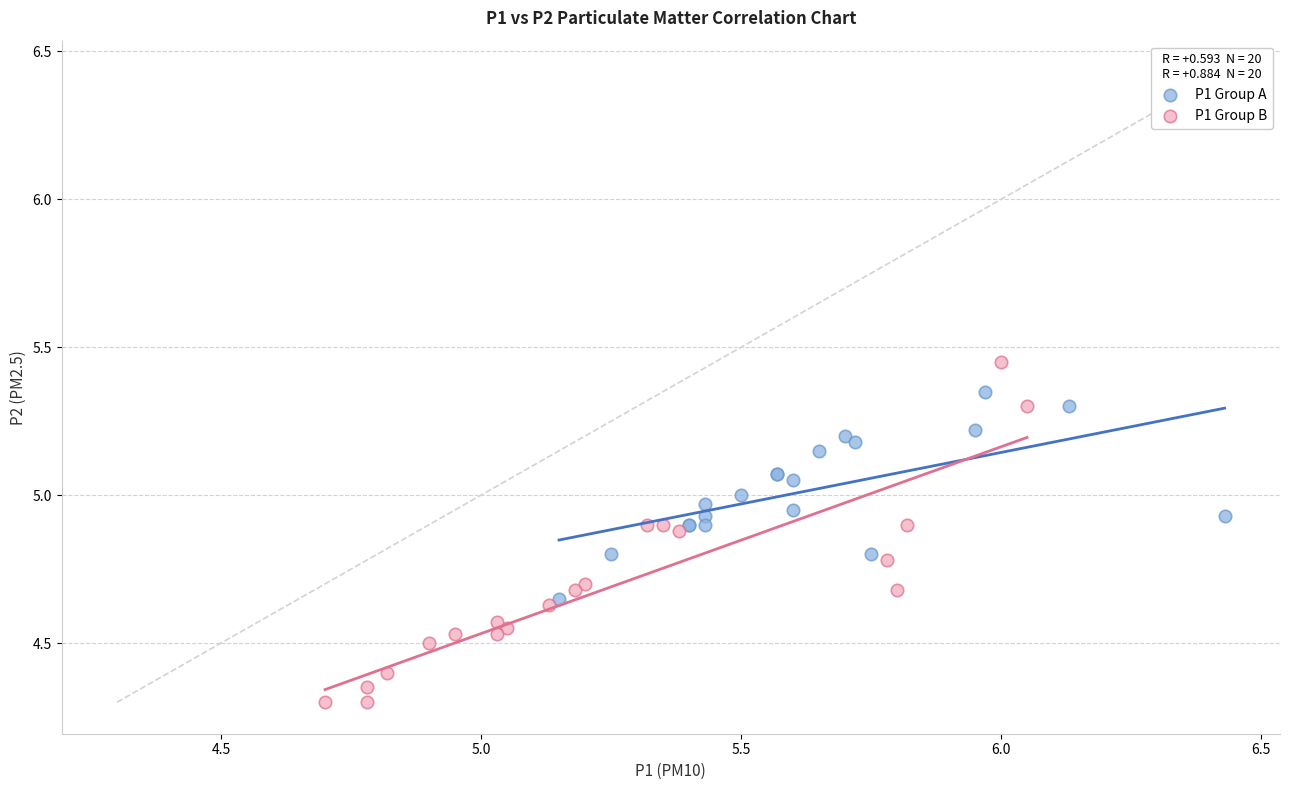

Which series contains the highest Y value?

P1 Group B